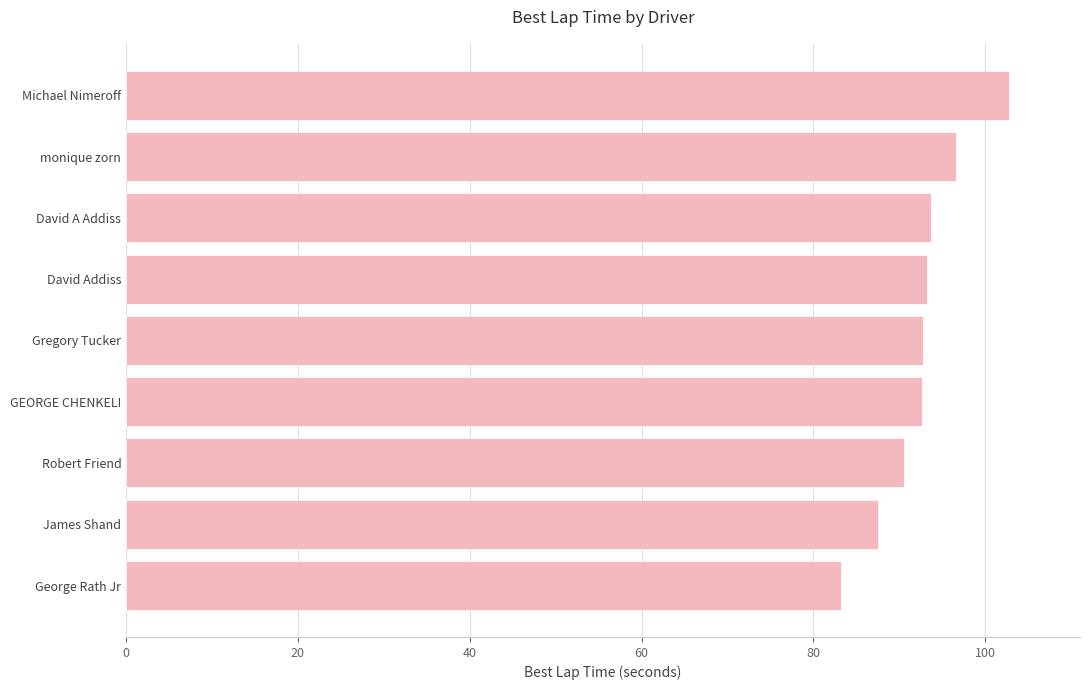

What is the sum of all values?

832.8